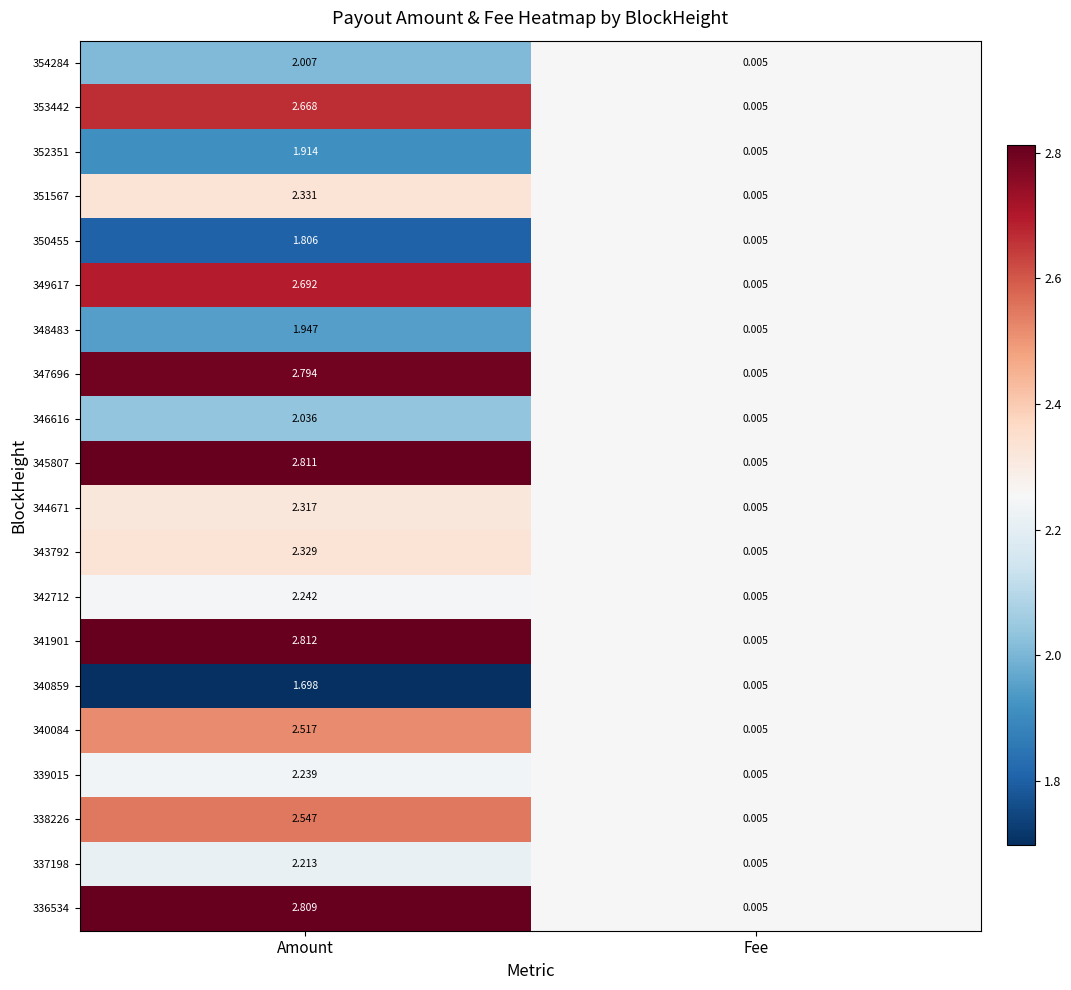

List the labels in order of 349617 value, smallest first.

Fee, Amount